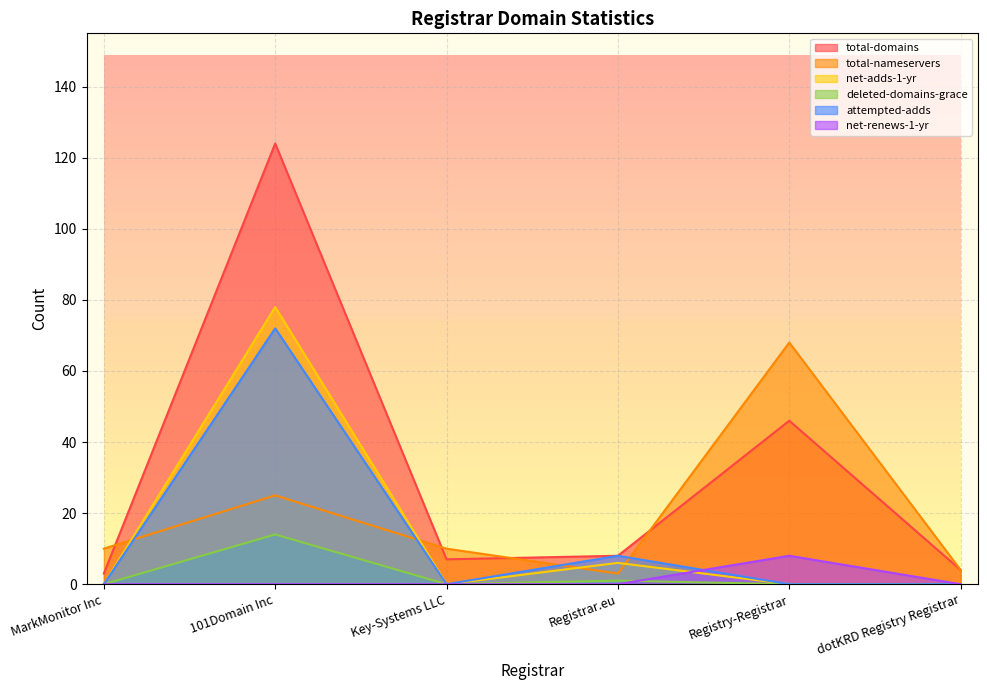

What is the label of the 1st point from the right?

dotKRD Registry Registrar